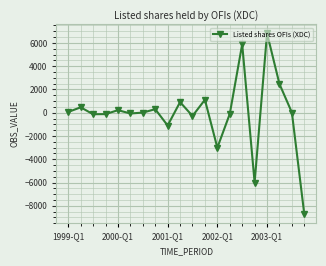

What is the difference between the maximum and minimum values?

15559